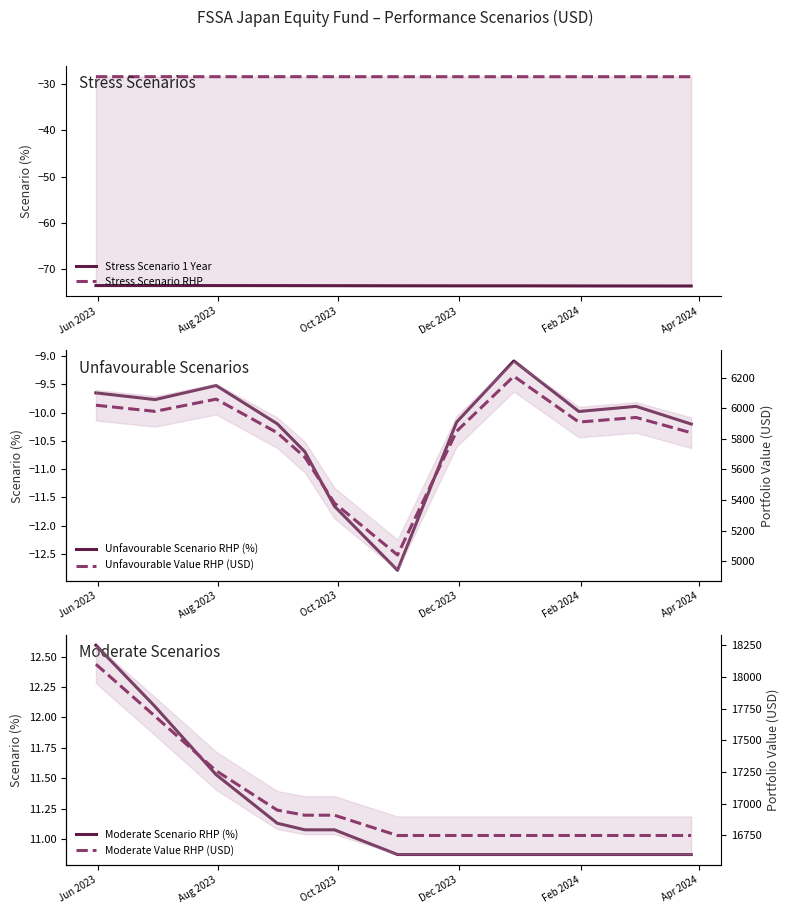

What position from the left is Jun 2023?

1